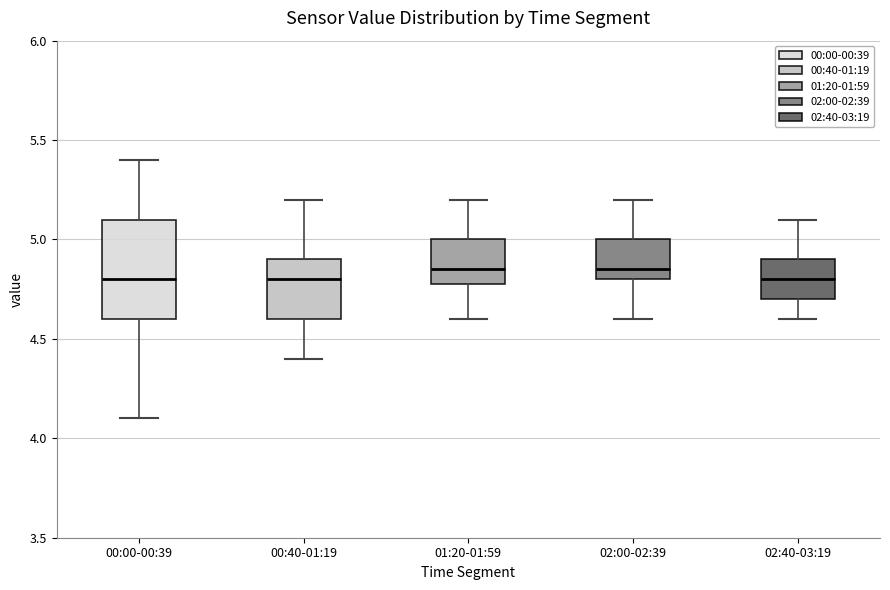

Reading left to right, transcribe this box plot: for each box, give where its median line is, the range the box spans, and where its two whiskers end, as read against the y-axis. The values are not printed on the chart, so give them approximately, as read against the axis.

00:00-00:39: median 4.80, box 4.60 to 5.10, whiskers 4.10 to 5.40
00:40-01:19: median 4.80, box 4.60 to 4.90, whiskers 4.40 to 5.20
01:20-01:59: median 4.85, box 4.80 to 5.00, whiskers 4.60 to 5.20
02:00-02:39: median 4.85, box 4.80 to 5.00, whiskers 4.60 to 5.20
02:40-03:19: median 4.80, box 4.70 to 4.90, whiskers 4.60 to 5.10